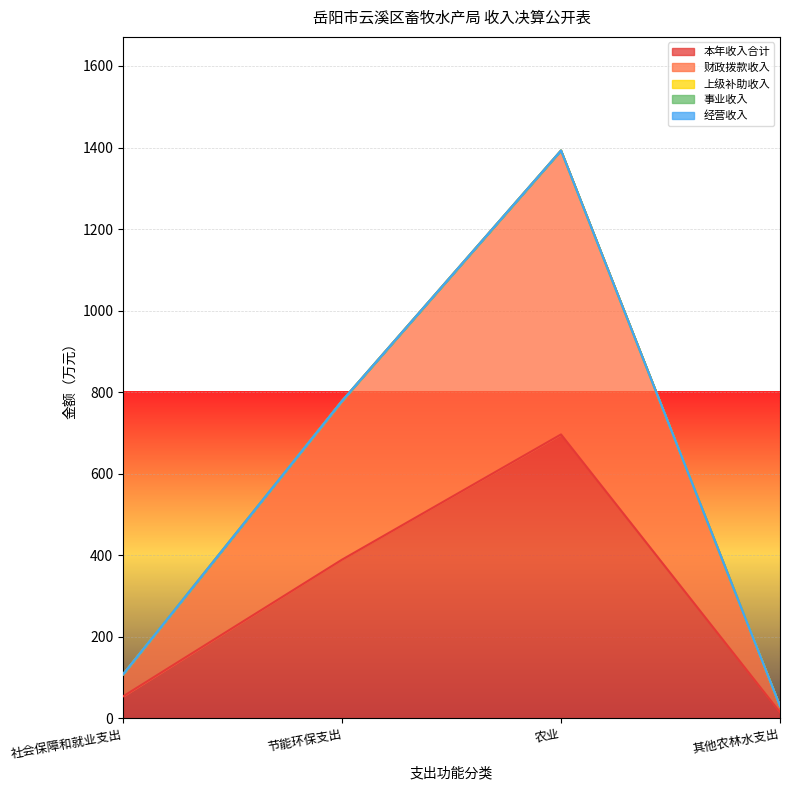

What is the sum of the 本年收入合计 values at 其他农林水支出 and 节能环保支出?

404.3